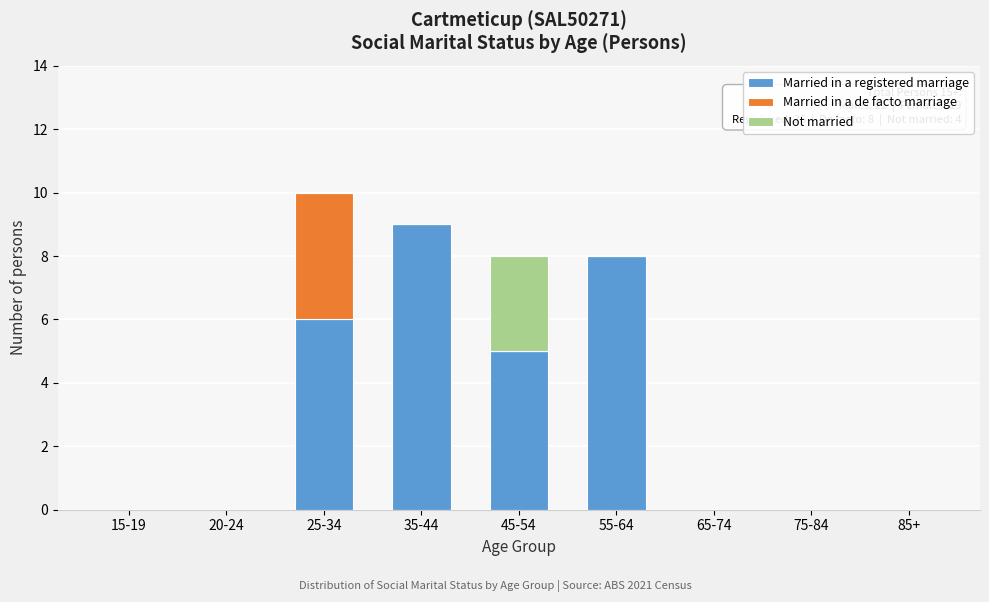

Reading left to right, list the values for the Married in a registered marriage series.

15-19=0	20-24=0	25-34=6	35-44=9	45-54=5	55-64=8	65-74=0	75-84=0	85+=0